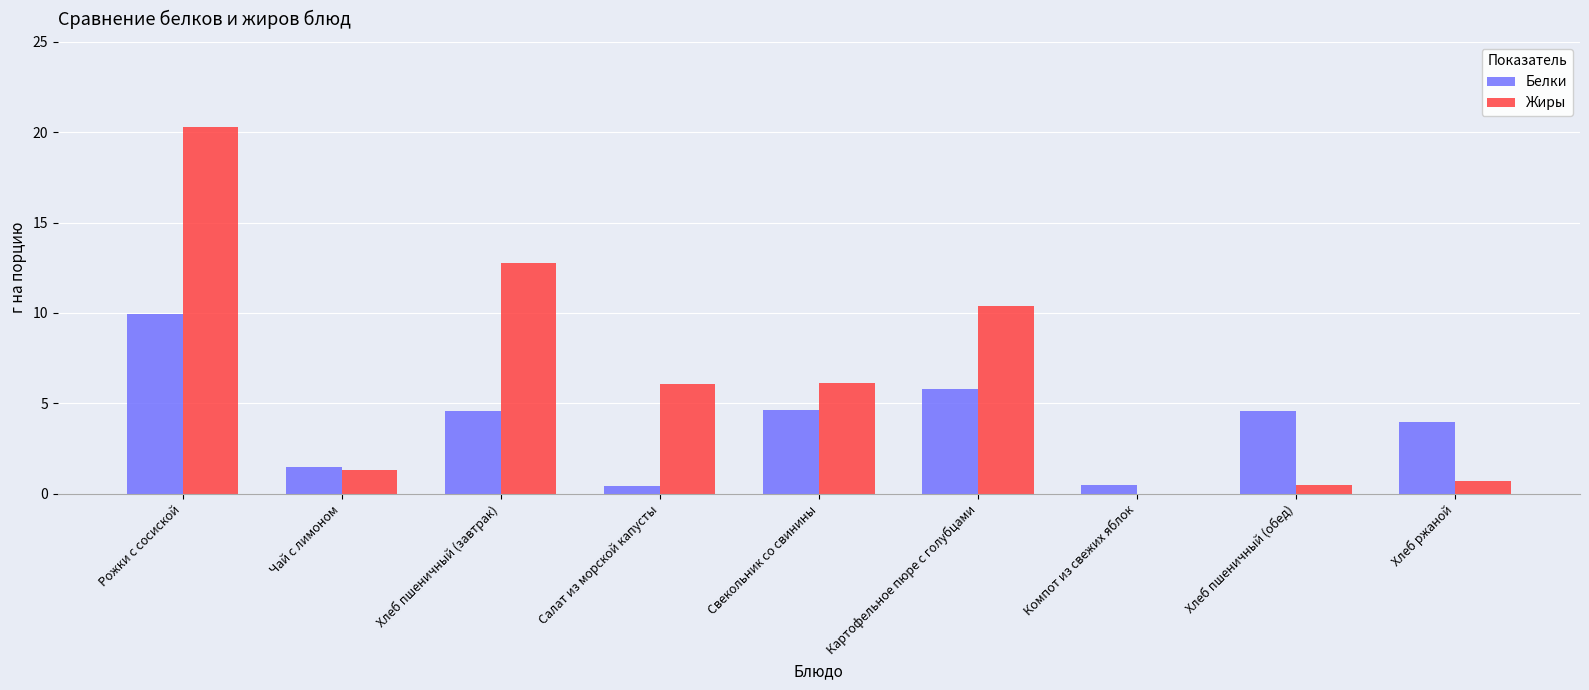

Is the value of Жиры at Салат из морской капусты greater than the value of Белки at Хлеб пшеничный (завтрак)?

Yes